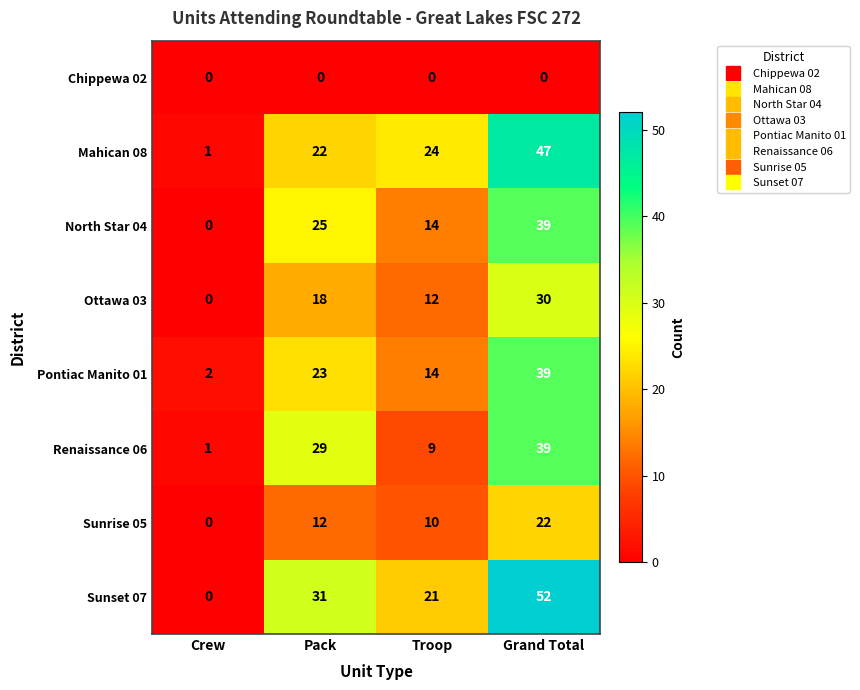

How many distinct data groups are displayed?

8